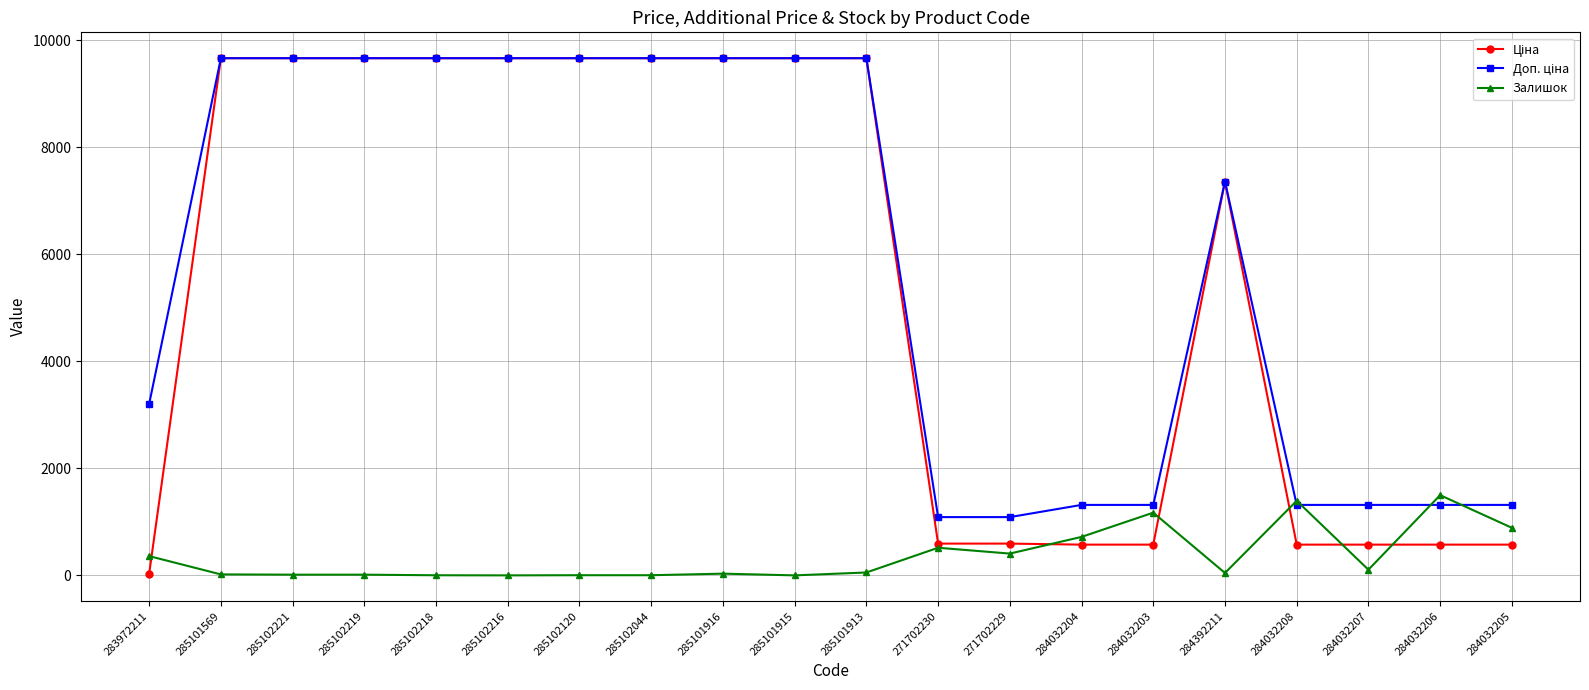

What is the total value across all series at 285101915?

19329.3